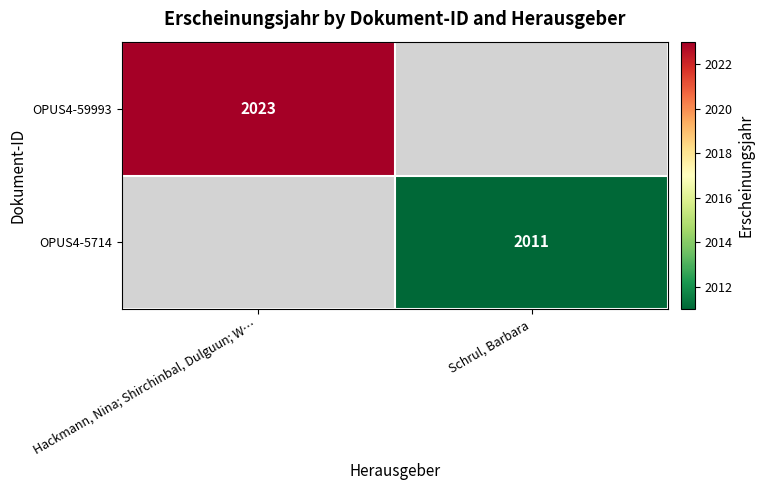

The OPUS4-5714 series shows 3043 at Schrul, Barbara. True or false?

False